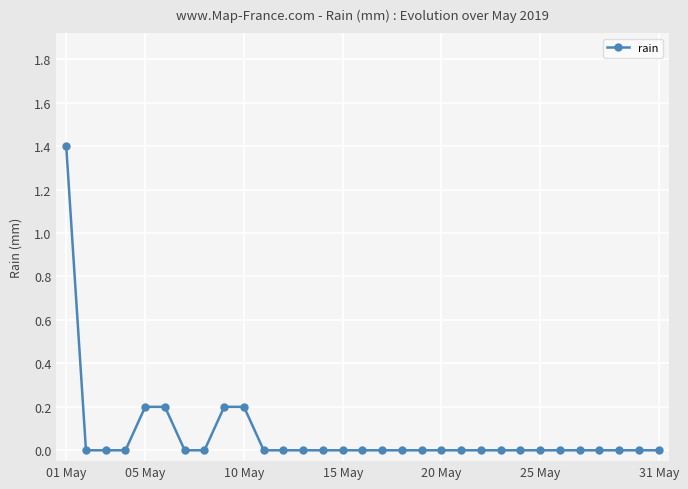

Reading left to right, what are all the values shown in this chart?

1.4	0.0	0.0	0.0	0.2	0.2	0.0	0.0	0.2	0.2	0.0	0.0	0.0	0.0	0.0	0.0	0.0	0.0	0.0	0.0	0.0	0.0	0.0	0.0	0.0	0.0	0.0	0.0	0.0	0.0	0.0